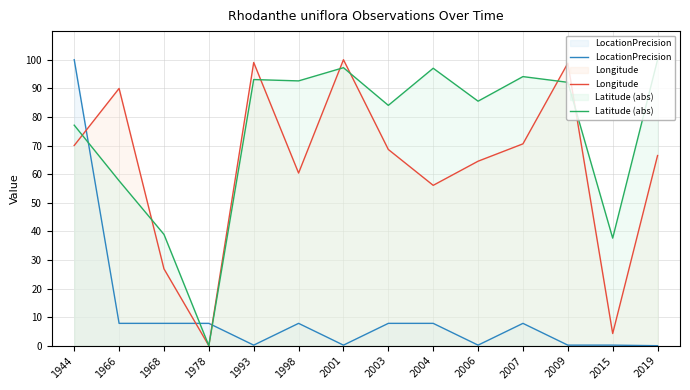

At which label is Longitude closest to 50?

2004